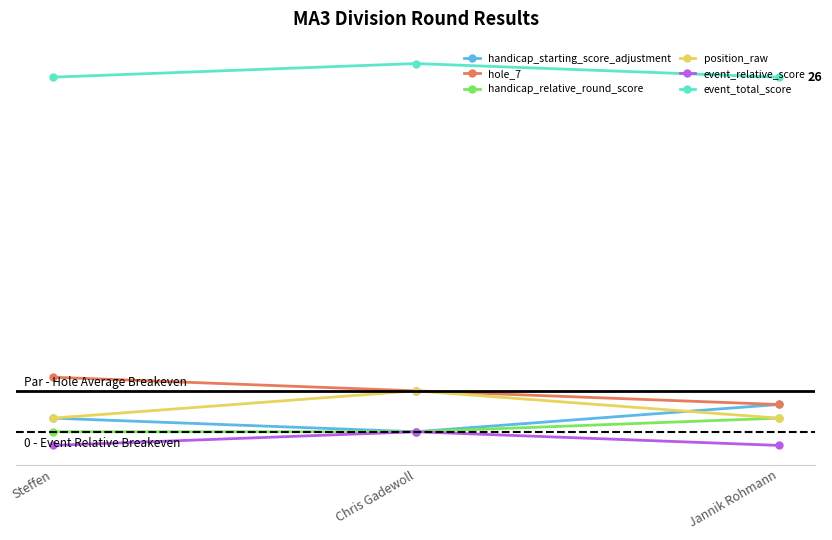

Rank the series by their maximum value, from lowest to highest.

event_relative_score, handicap_relative_round_score, handicap_starting_score_adjustment, position_raw, hole_7, event_total_score